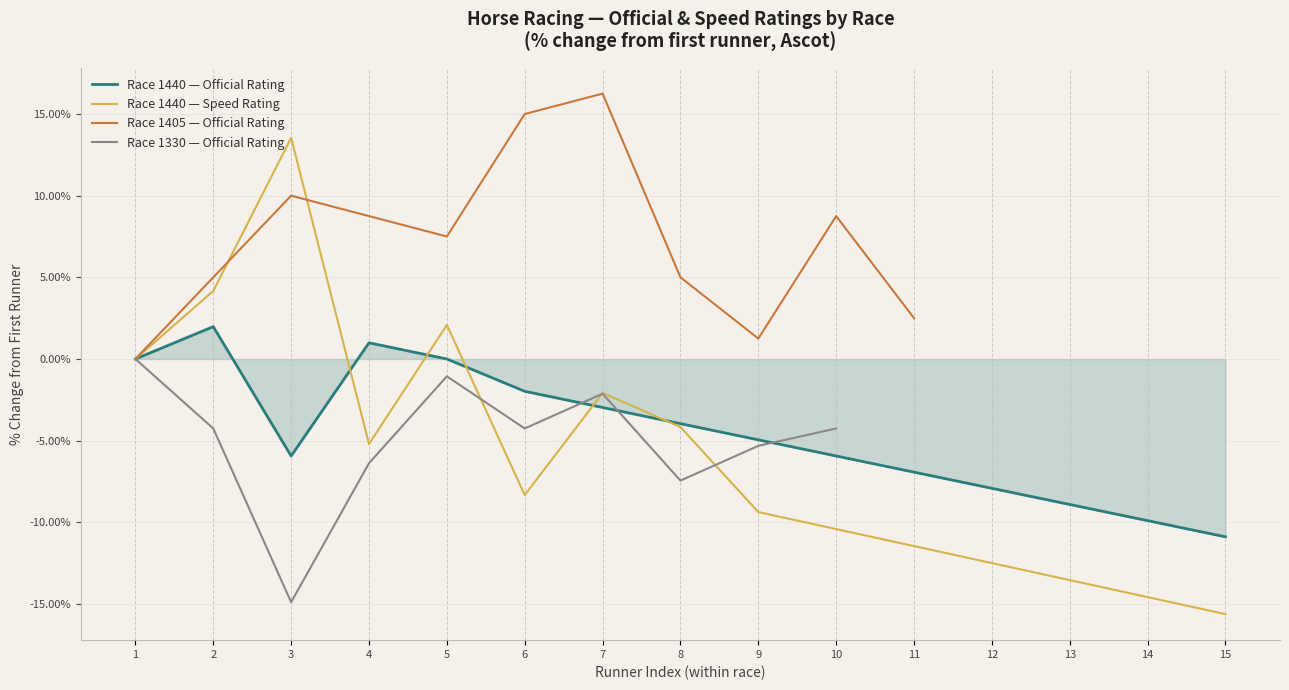

Is it true that Race 1405 — Official Rating equals 5.0 at 8?

True